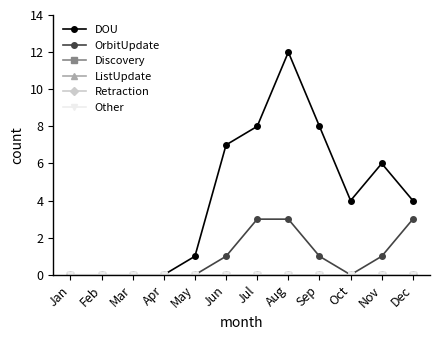

What is the value of the DOU point at the 10th from the left?

4